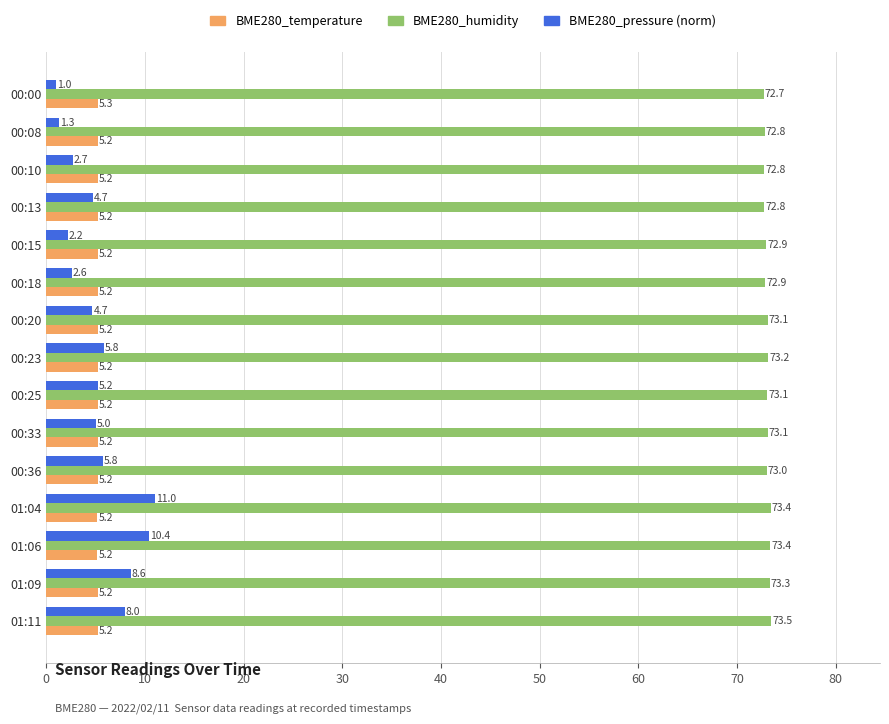

The BME280_temperature series shows 5.2 at 00:25. True or false?

True